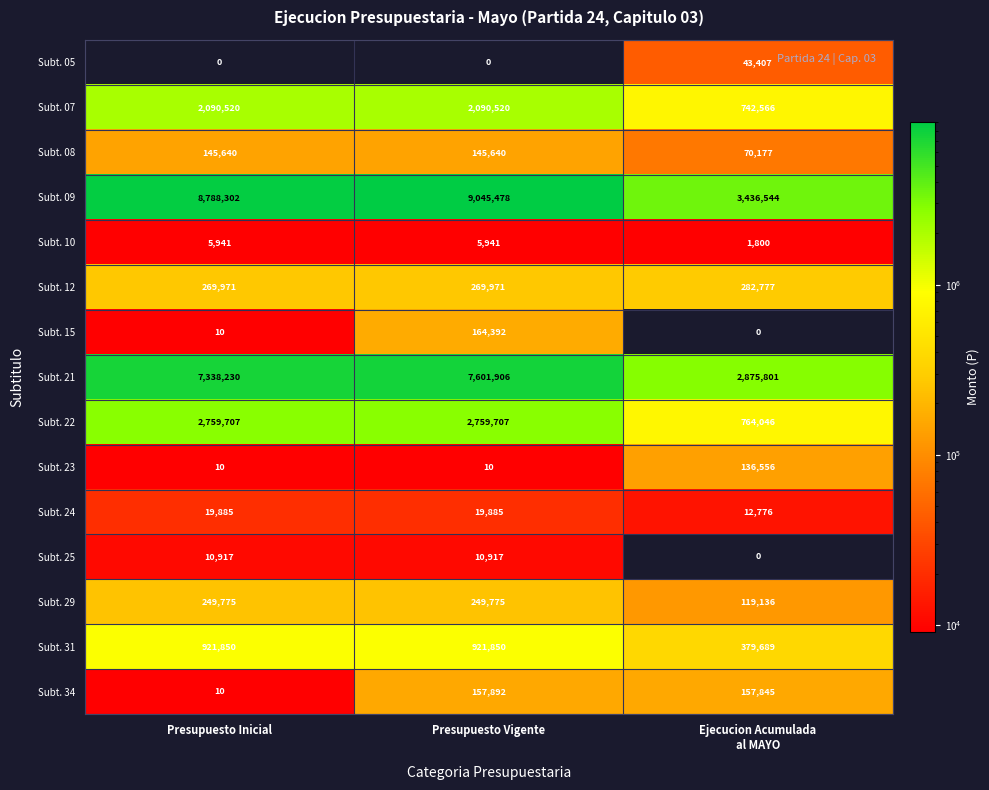

What is the spread (max minus min) of values at Ejecucion Acumulada
al MAYO?

3436544